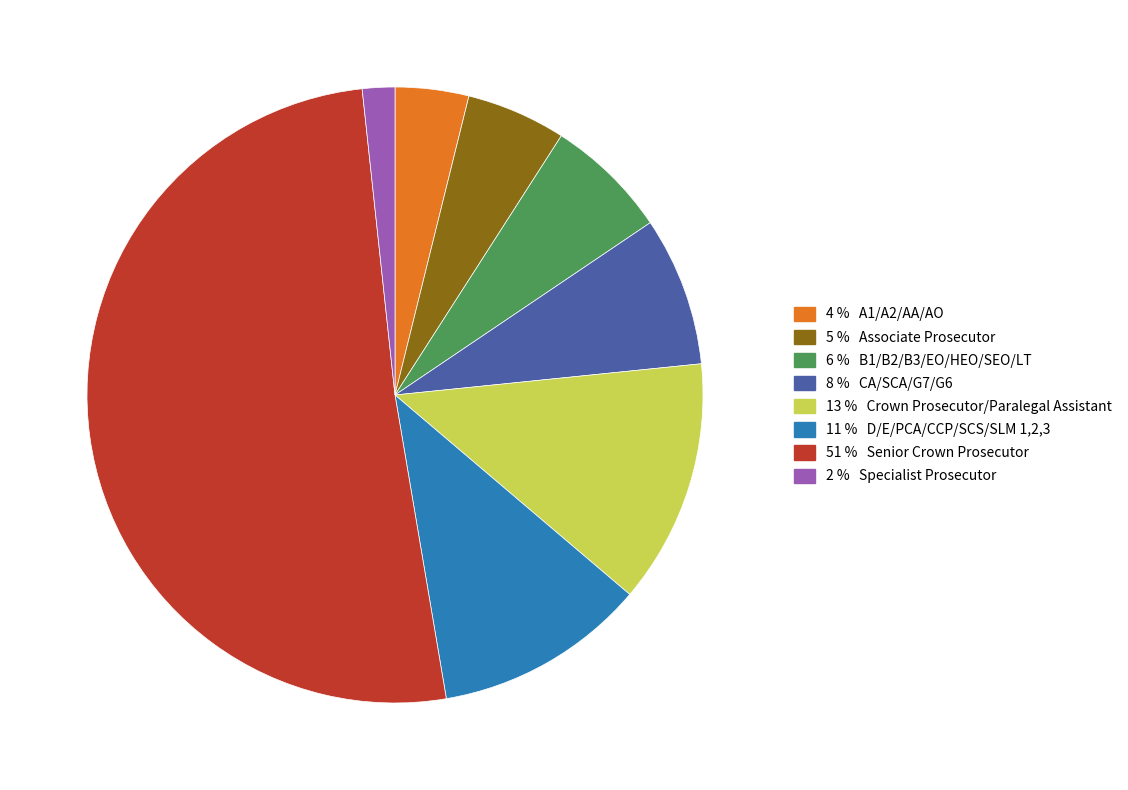

Is there any slice that represents more than half of the pie?

Yes